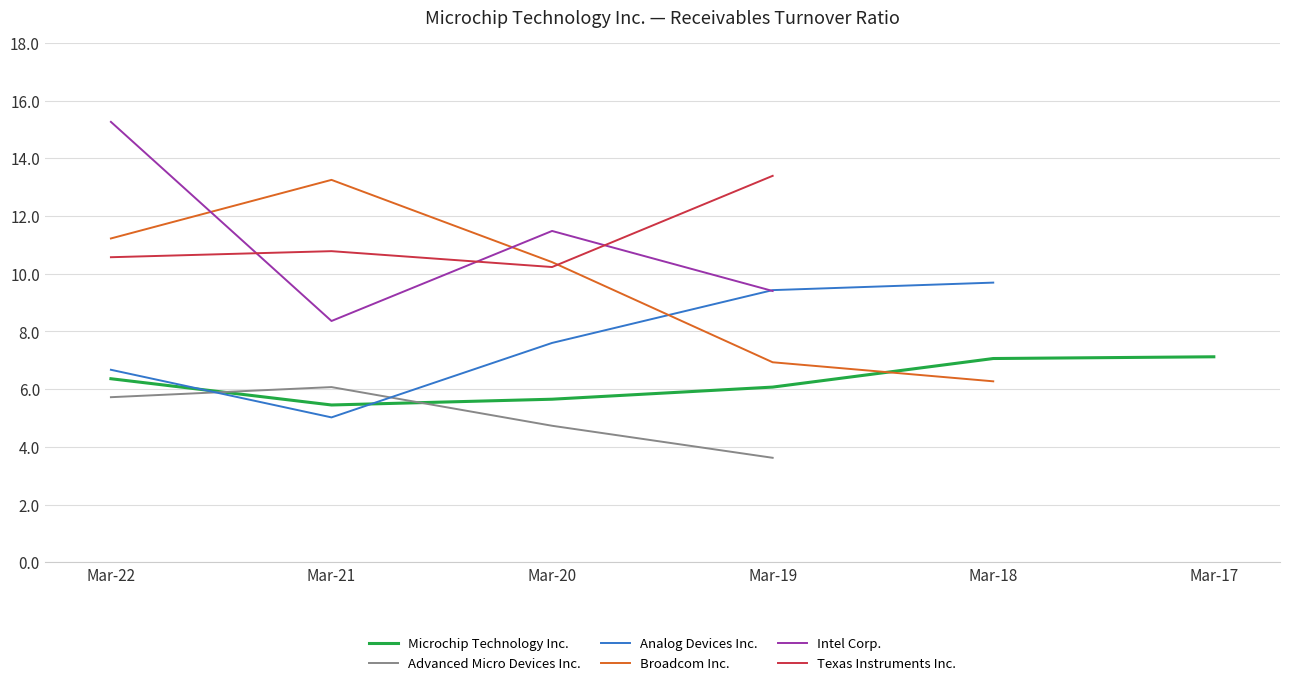

Does the chart have visible grid lines?

Yes